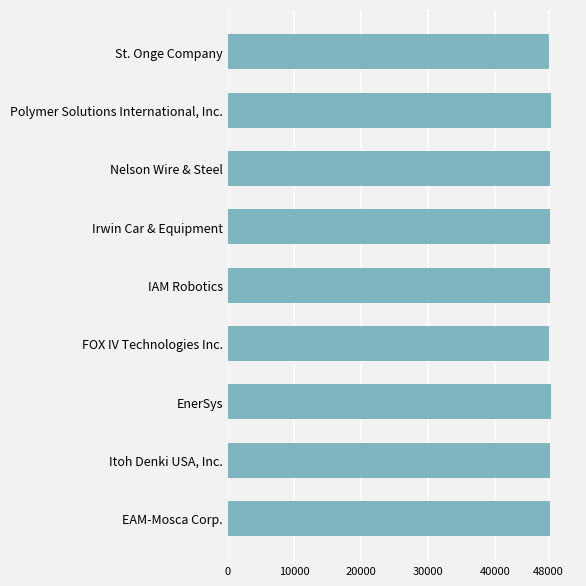

What is the greatest value displayed?

48337